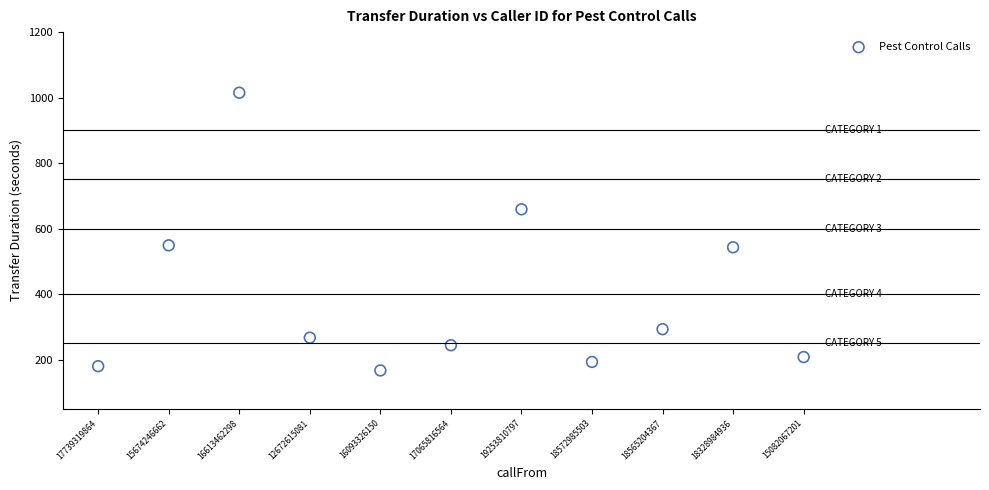

What is the range of X values (max minus min)?

10